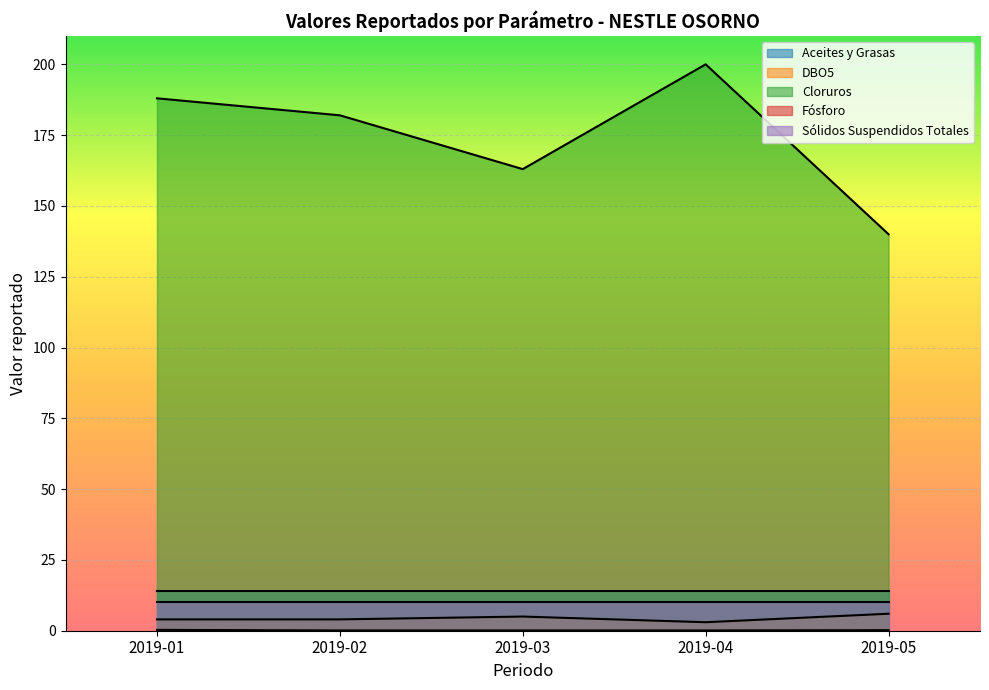

True or false: DBO5 and Cloruros intersect in this chart.

False